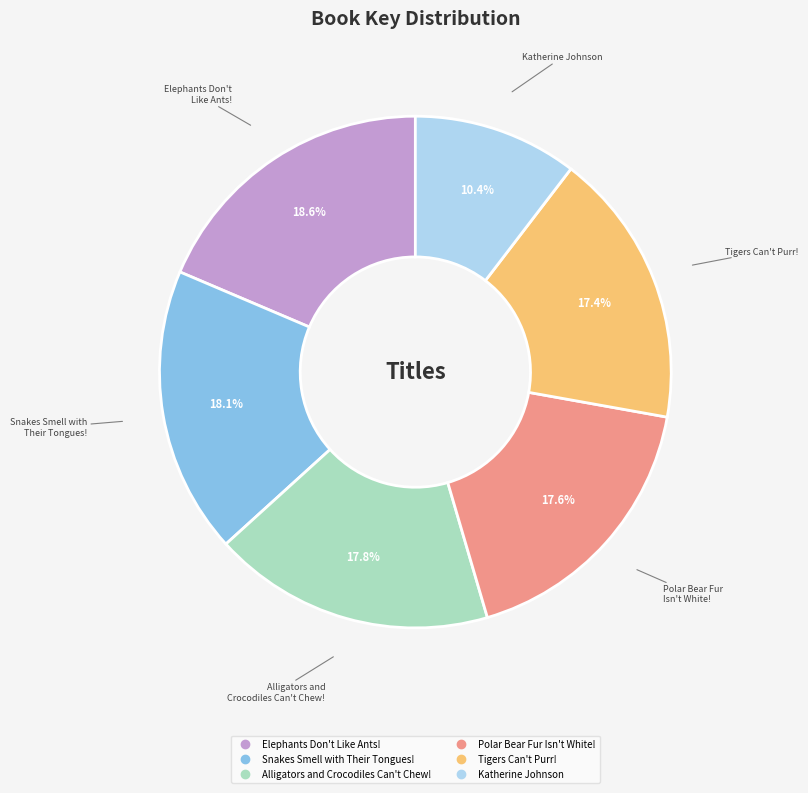

Which category has the smallest portion of the pie?

Katherine Johnson